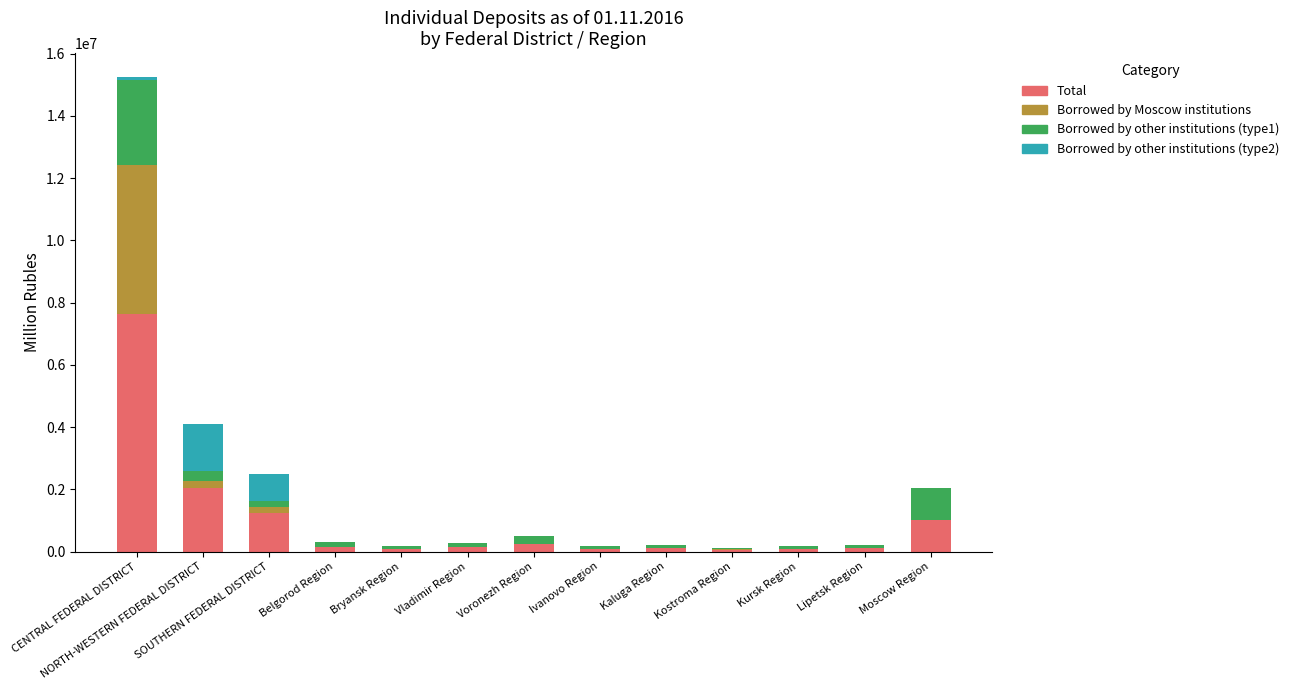

At which label is Total closest to 3841556?

NORTH-WESTERN FEDERAL DISTRICT